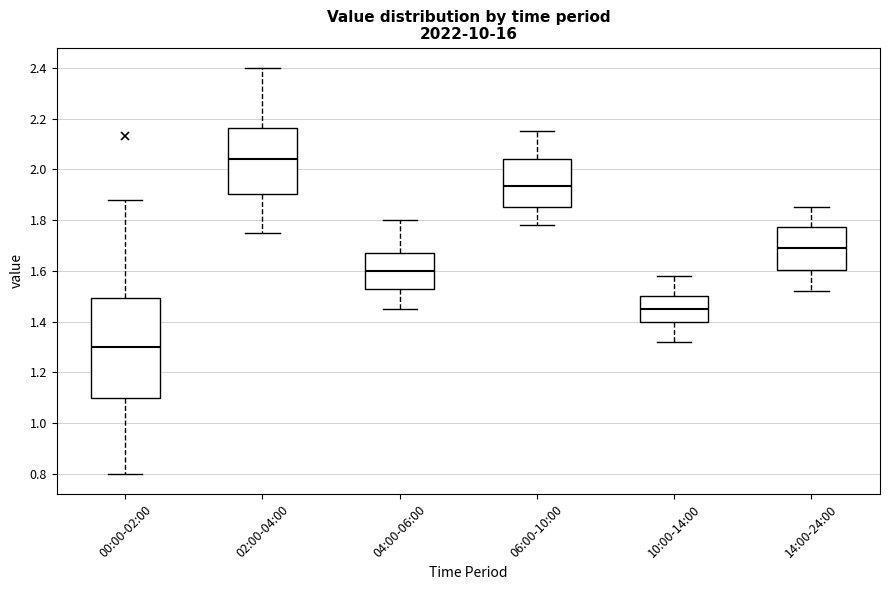

Which box has the lowest median line?

00:00-02:00